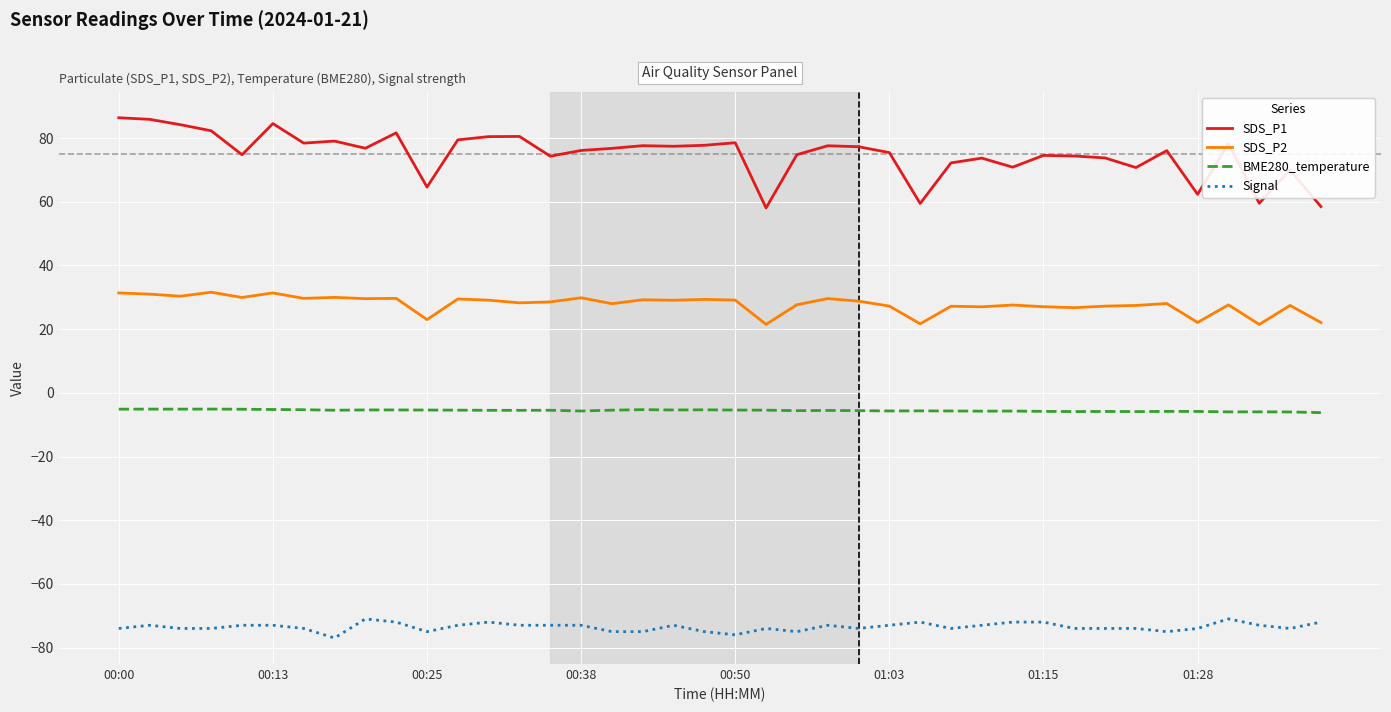

True or false: SDS_P2 and SDS_P1 intersect in this chart.

False